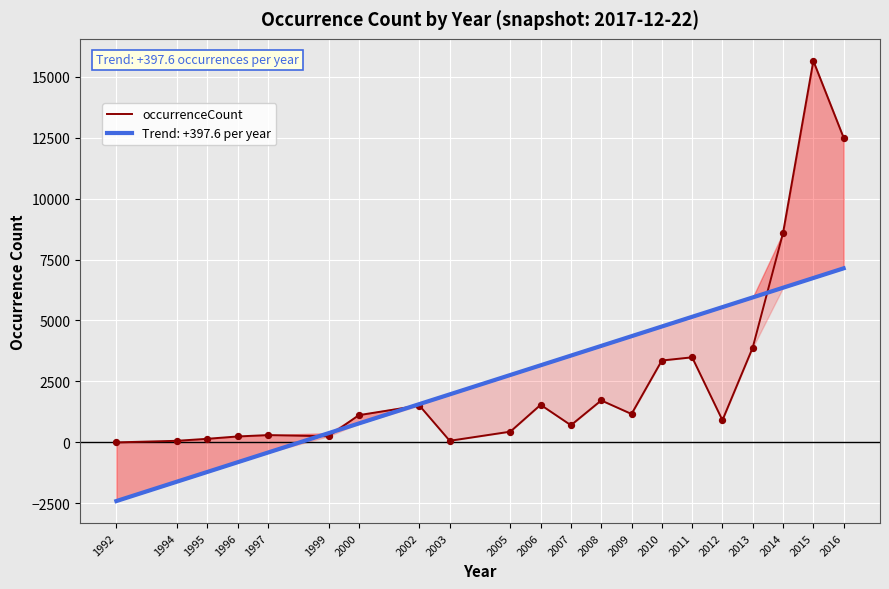

Which has a higher value, 2015 or 2012?

2015